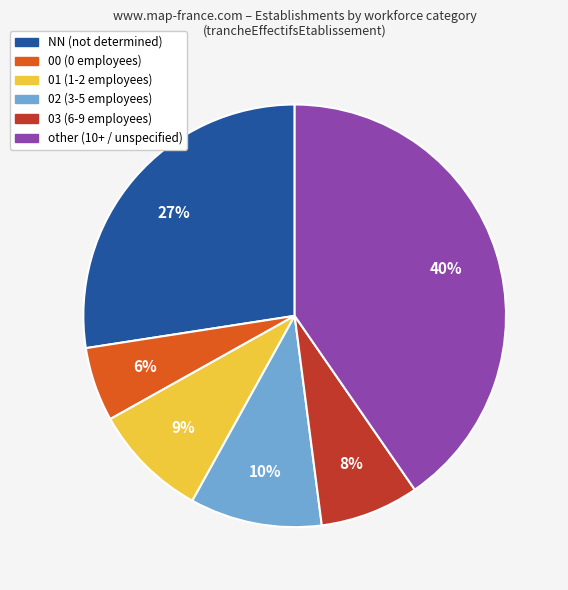

Which category has the smallest portion of the pie?

00